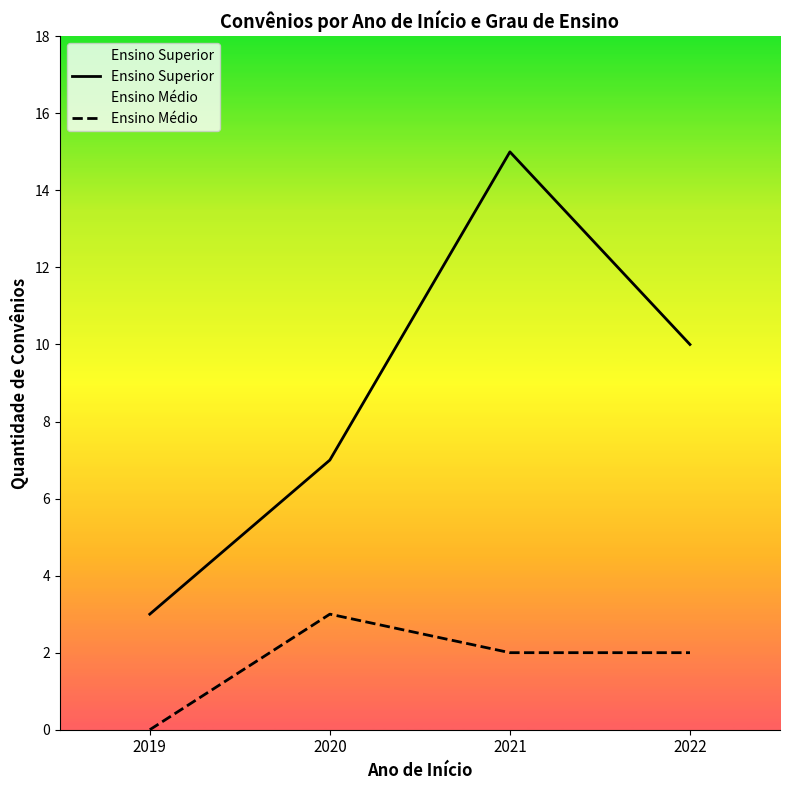

List the series in order of their peak value, highest first.

Ensino Superior, Ensino Médio